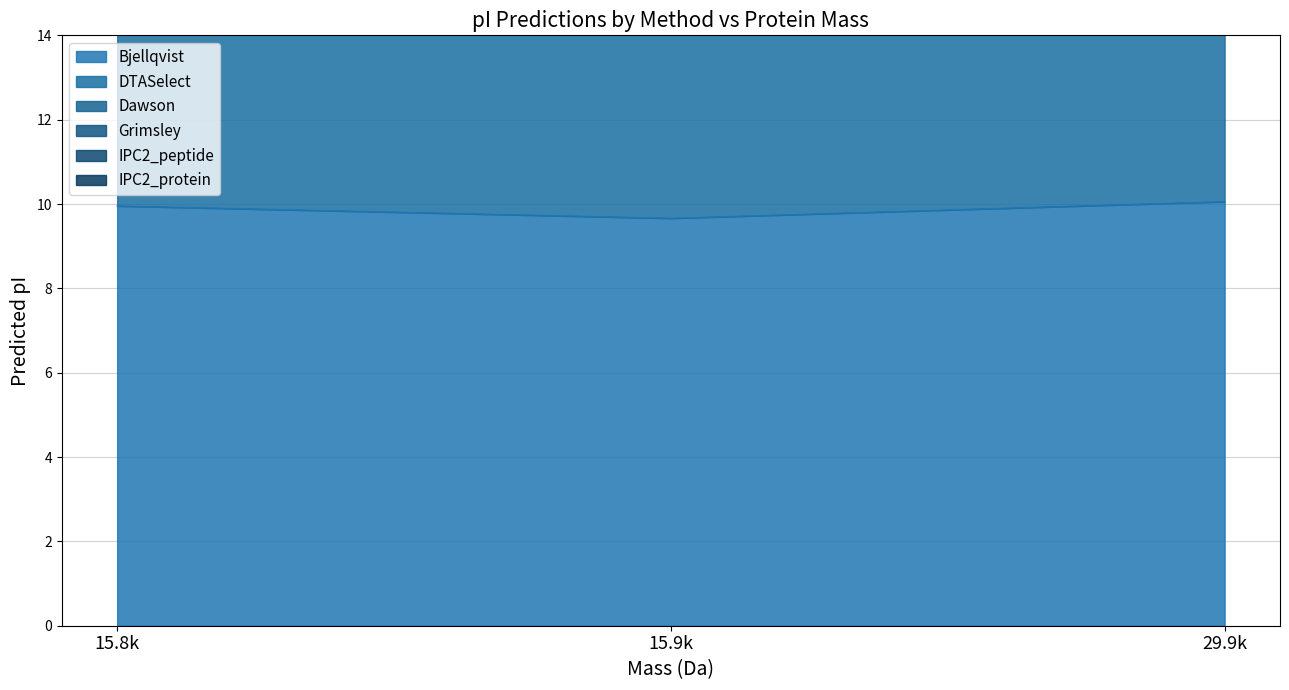

Is it true that Bjellqvist equals 9.7 at 15.9k?

True